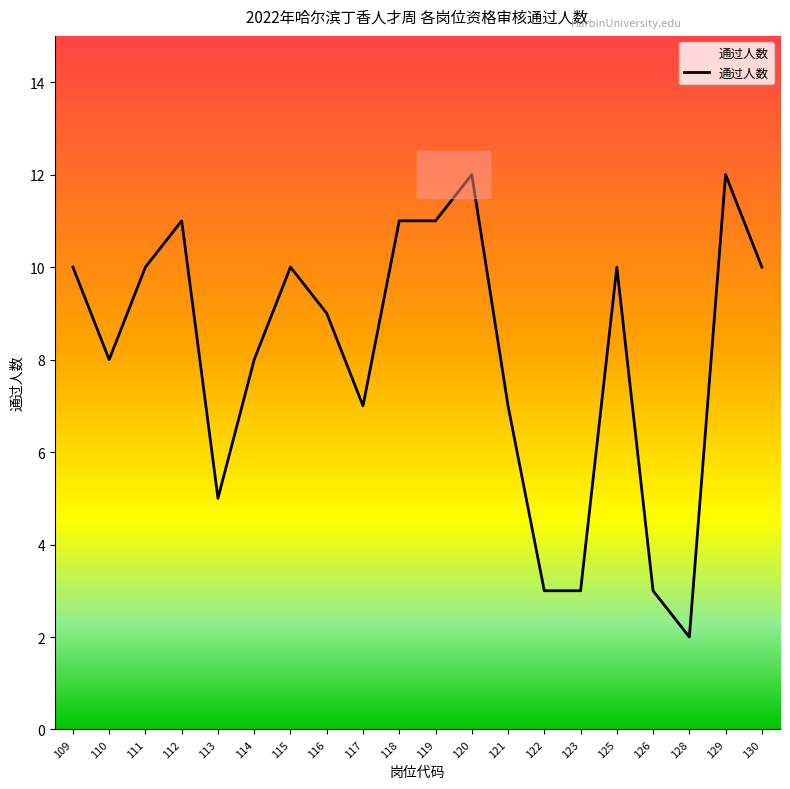

What is the change in value from 112 to 114?

-3